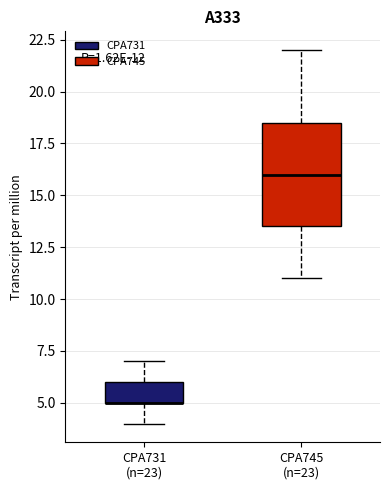

Which box is the tallest, from its lower edge to its upper edge?

CPA745 (n=23)